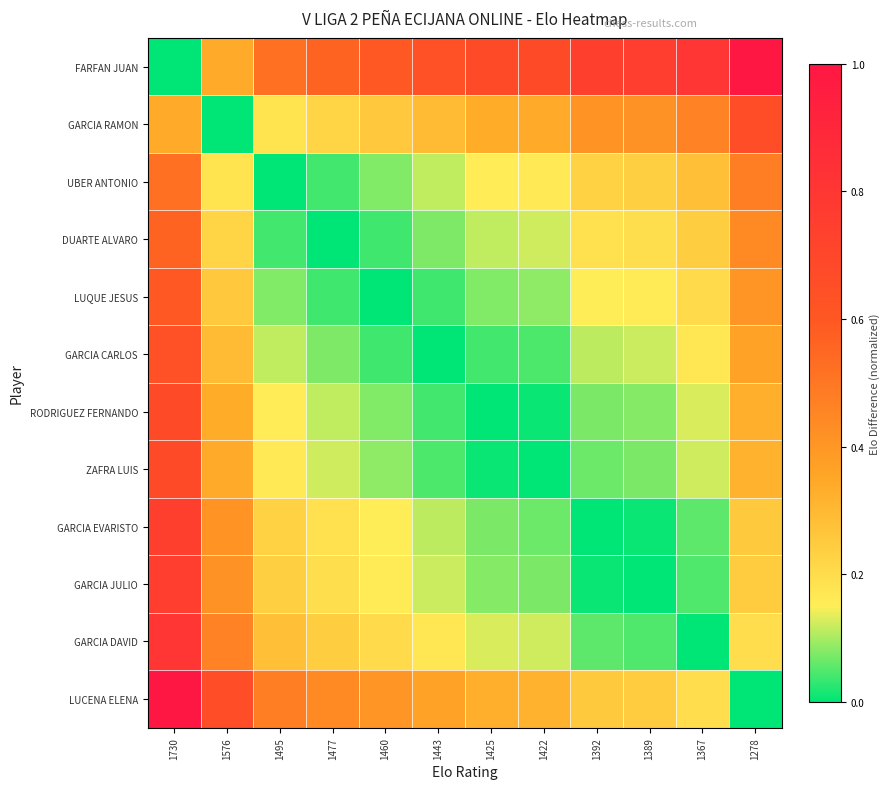

Reading right to left, transcribe all the data shown in this chart.

FARFAN JUAN: 1278=1.0	1367=0.8	1389=0.8	1392=0.7	1422=0.7	1425=0.7	1443=0.6	1460=0.6	1477=0.6	1495=0.5	1576=0.3	1730=0.0
GARCIA RAMON: 1278=0.7	1367=0.5	1389=0.4	1392=0.4	1422=0.3	1425=0.3	1443=0.3	1460=0.3	1477=0.2	1495=0.2	1576=0.0	1730=0.3
UBER ANTONIO: 1278=0.5	1367=0.3	1389=0.2	1392=0.2	1422=0.2	1425=0.2	1443=0.1	1460=0.1	1477=0.0	1495=0.0	1576=0.2	1730=0.5
DUARTE ALVARO: 1278=0.4	1367=0.2	1389=0.2	1392=0.2	1422=0.1	1425=0.1	1443=0.1	1460=0.0	1477=0.0	1495=0.0	1576=0.2	1730=0.6
LUQUE JESUS: 1278=0.4	1367=0.2	1389=0.2	1392=0.2	1422=0.1	1425=0.1	1443=0.0	1460=0.0	1477=0.0	1495=0.1	1576=0.3	1730=0.6
GARCIA CARLOS: 1278=0.4	1367=0.2	1389=0.1	1392=0.1	1422=0.0	1425=0.0	1443=0.0	1460=0.0	1477=0.1	1495=0.1	1576=0.3	1730=0.6
RODRIGUEZ FERNANDO: 1278=0.3	1367=0.1	1389=0.1	1392=0.1	1422=0.0	1425=0.0	1443=0.0	1460=0.1	1477=0.1	1495=0.2	1576=0.3	1730=0.7
ZAFRA LUIS: 1278=0.3	1367=0.1	1389=0.1	1392=0.1	1422=0.0	1425=0.0	1443=0.0	1460=0.1	1477=0.1	1495=0.2	1576=0.3	1730=0.7
GARCIA EVARISTO: 1278=0.3	1367=0.1	1389=0.0	1392=0.0	1422=0.1	1425=0.1	1443=0.1	1460=0.2	1477=0.2	1495=0.2	1576=0.4	1730=0.7
GARCIA JULIO: 1278=0.2	1367=0.0	1389=0.0	1392=0.0	1422=0.1	1425=0.1	1443=0.1	1460=0.2	1477=0.2	1495=0.2	1576=0.4	1730=0.8
GARCIA DAVID: 1278=0.2	1367=0.0	1389=0.0	1392=0.1	1422=0.1	1425=0.1	1443=0.2	1460=0.2	1477=0.2	1495=0.3	1576=0.5	1730=0.8
LUCENA ELENA: 1278=0.0	1367=0.2	1389=0.2	1392=0.3	1422=0.3	1425=0.3	1443=0.4	1460=0.4	1477=0.4	1495=0.5	1576=0.7	1730=1.0